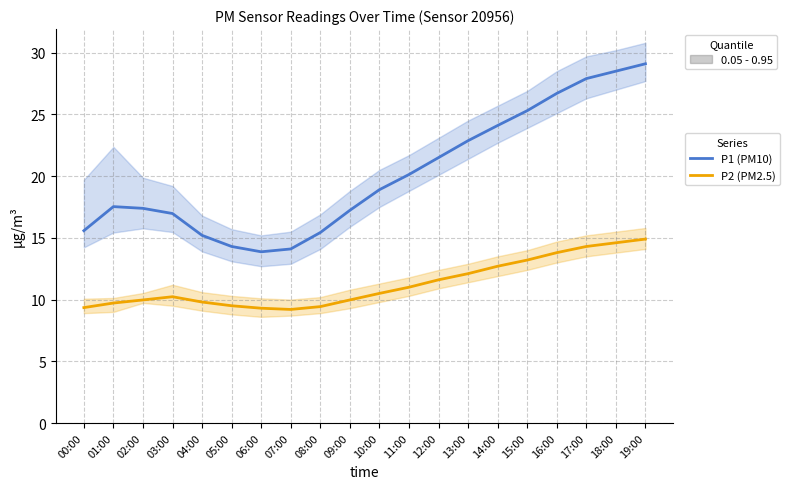

Which series has the largest range (max minus min)?

P1 (PM10)